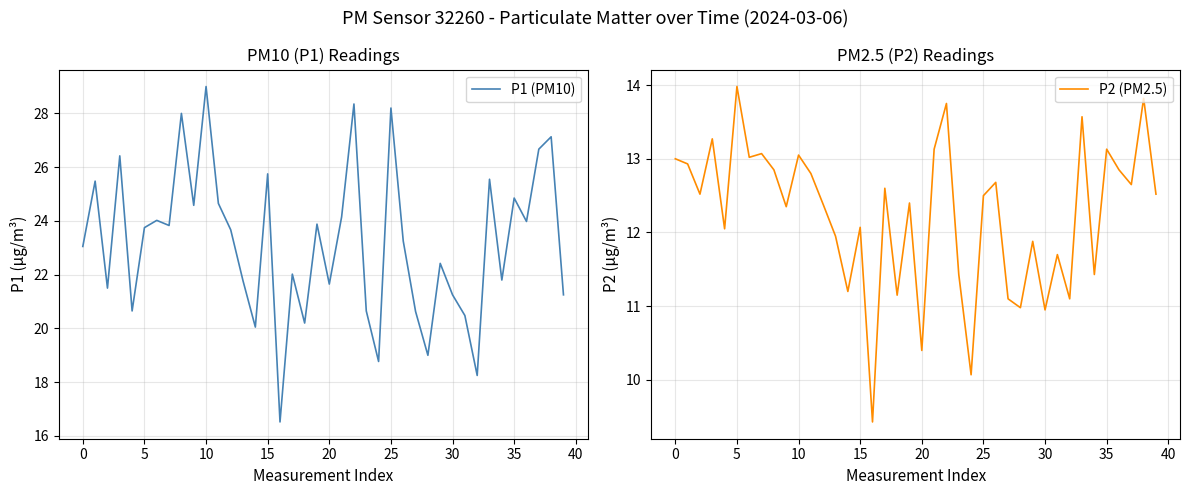

True or false: P1 (PM10) and P2 (PM2.5) intersect in this chart.

False